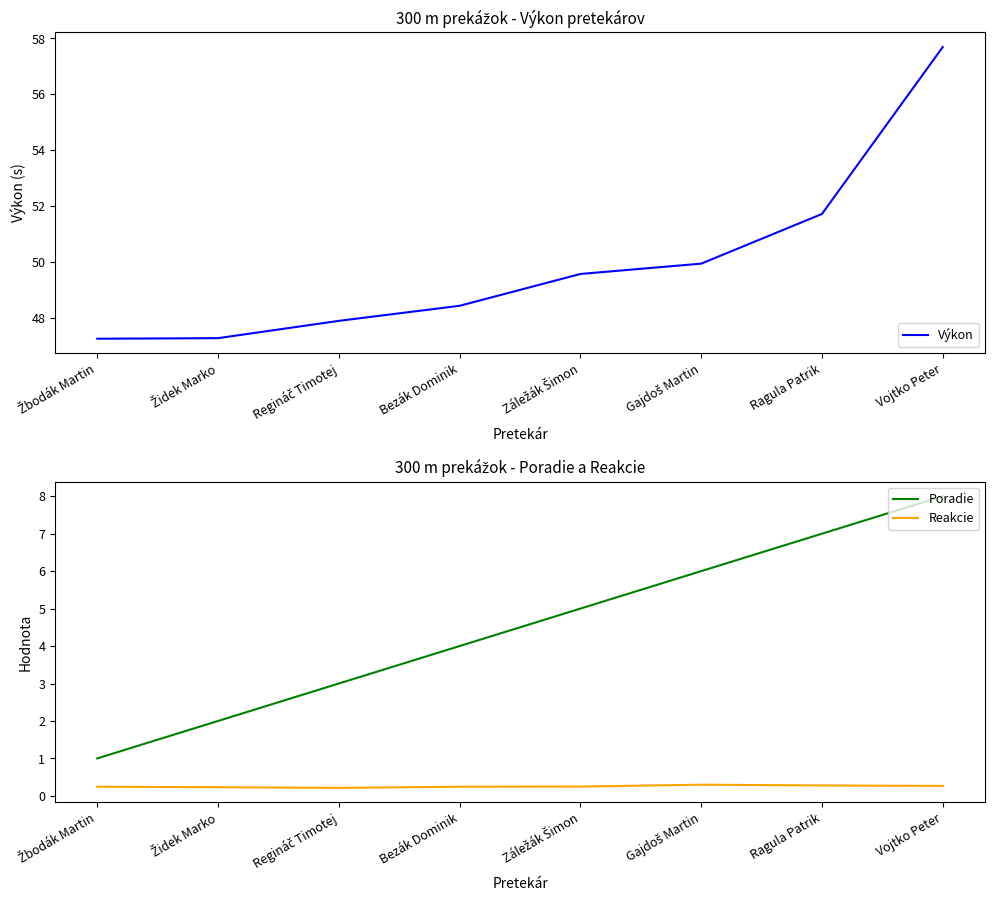

Reading left to right, list all the values displayed in this chart.

Výkon: 47.2	47.3	47.9	48.4	49.6	49.9	51.7	57.7
Poradie: 1.0	2.0	3.0	4.0	5.0	6.0	7.0	8.0
Reakcie: 0.2	0.2	0.2	0.2	0.2	0.3	0.3	0.3